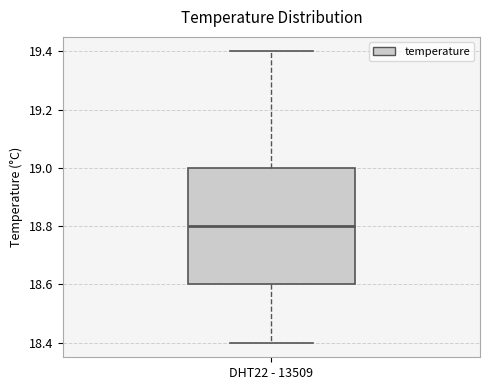

Where does the lower whisker of the box for DHT22 - 13509 end on the y-axis? The values are not printed on the chart, so give them approximately, as read against the axis.

18.4